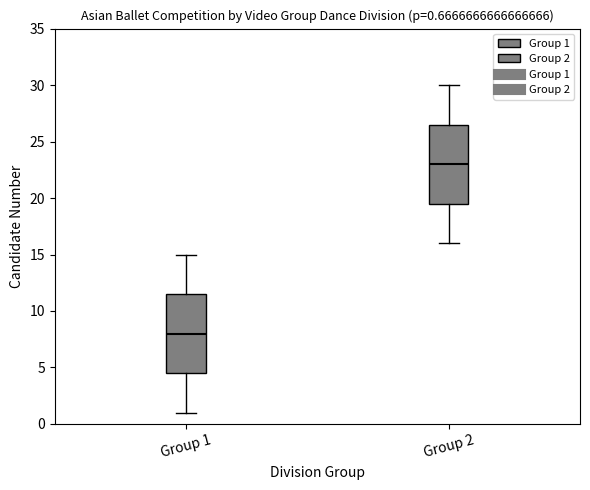

Which box's median line is the highest?

Group 2